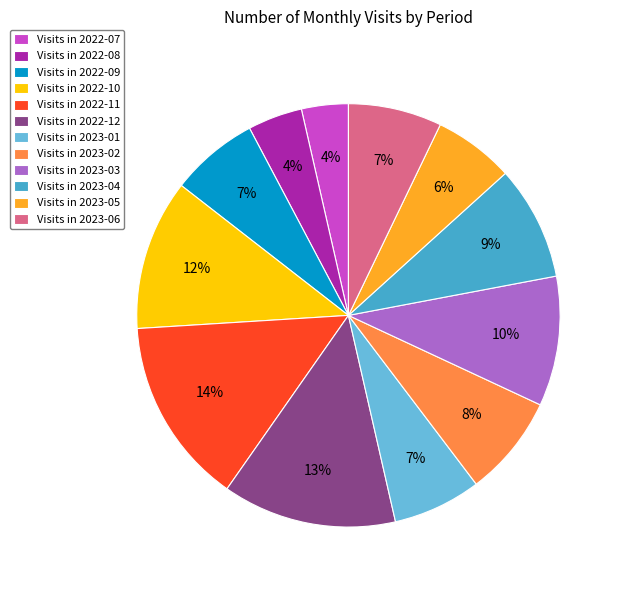

Is there any slice that represents more than half of the pie?

No